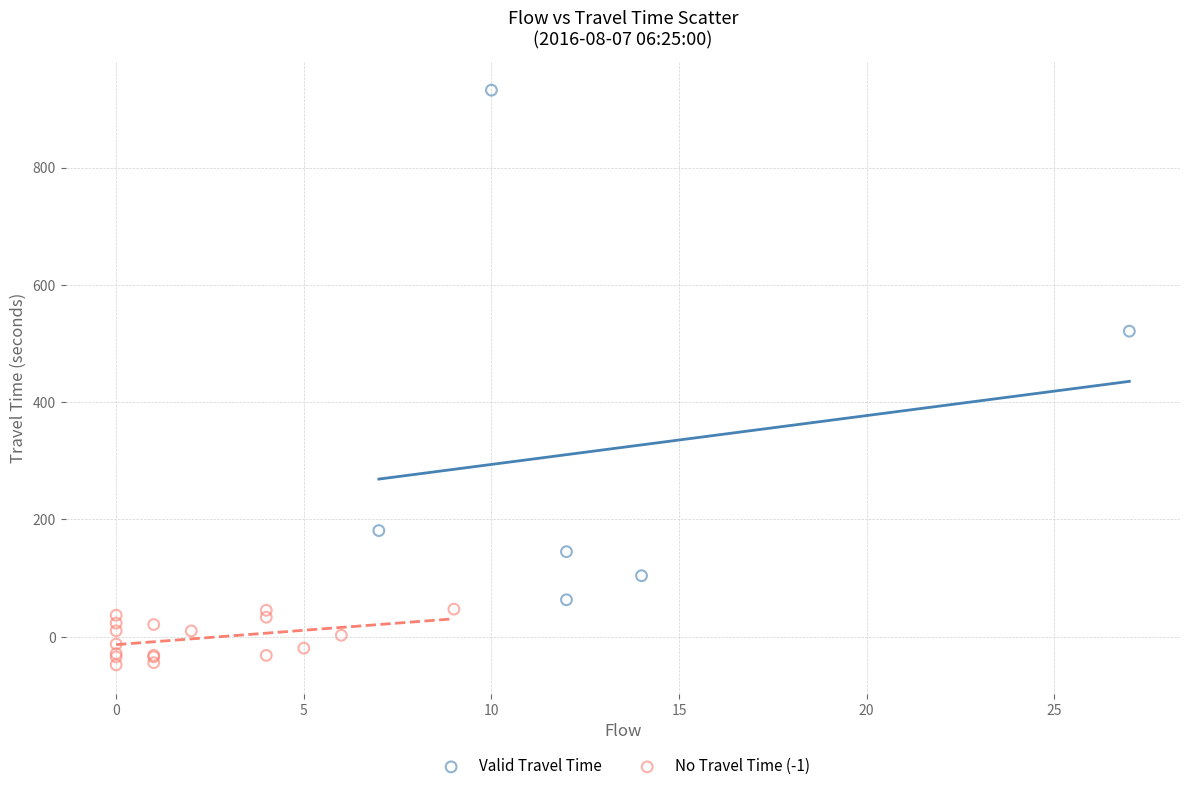

What are all the series names shown in the legend?

Valid Travel Time, No Travel Time (-1)